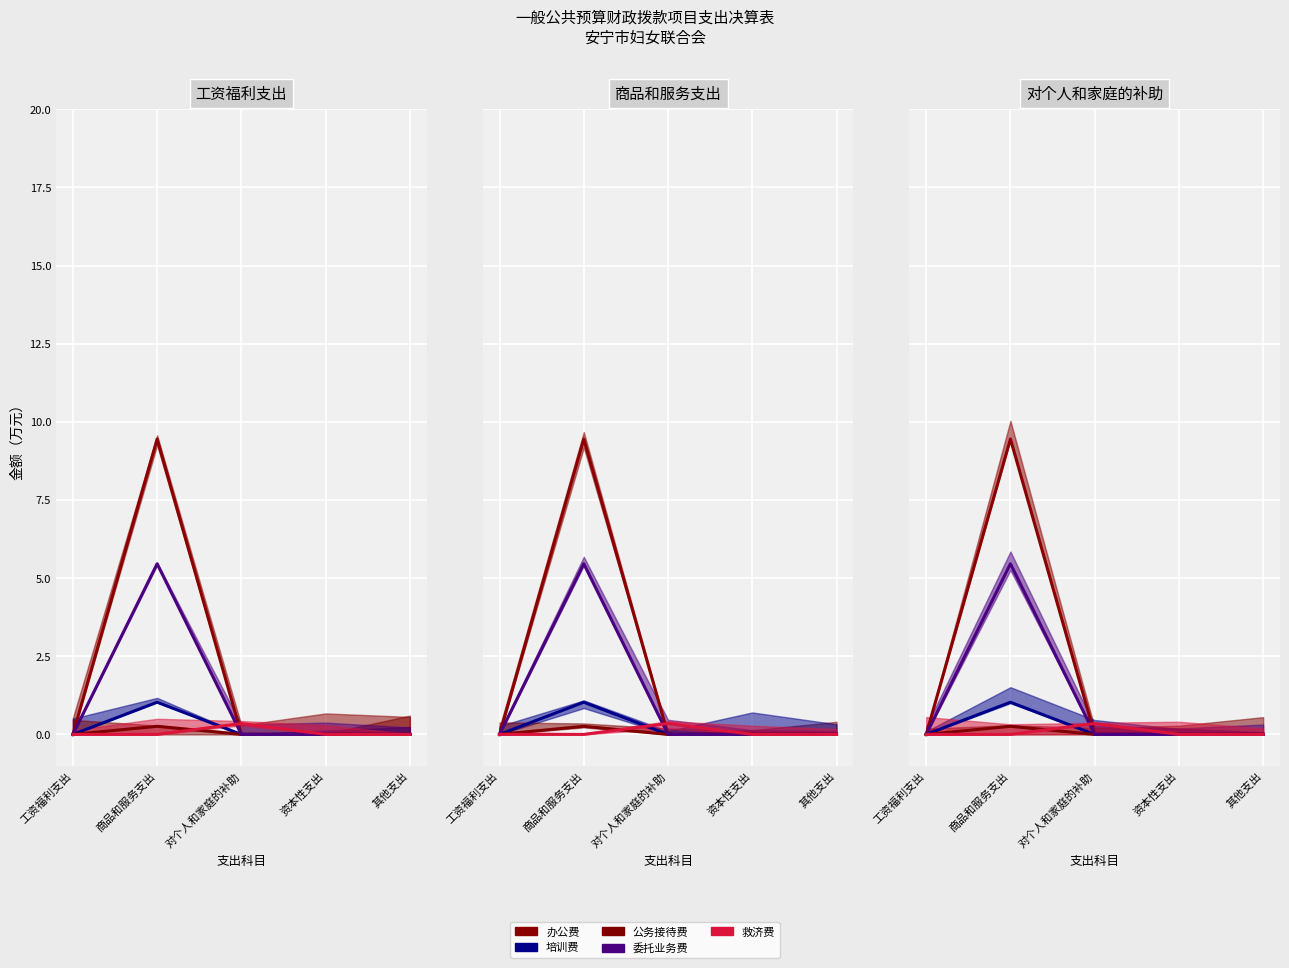

Where is the first local maximum for 公务接待费?

商品和服务支出